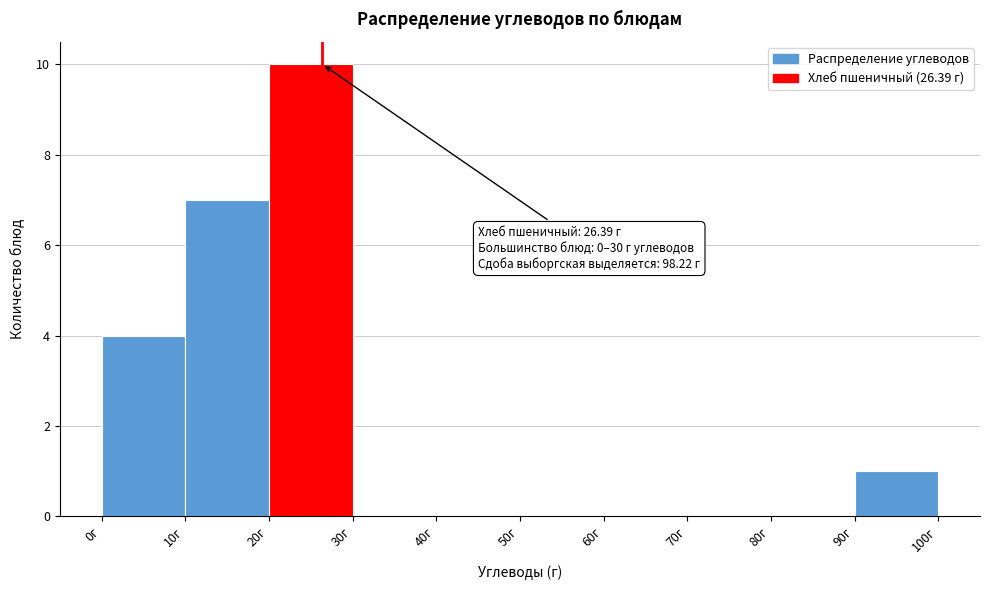

Which range on the x-axis has the tallest bar?

20 to 30